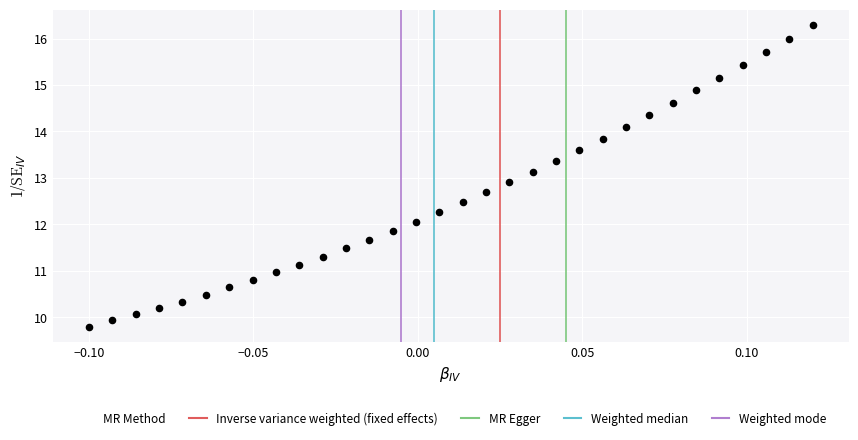

What is the range of Y values (max minus min)?

6.5